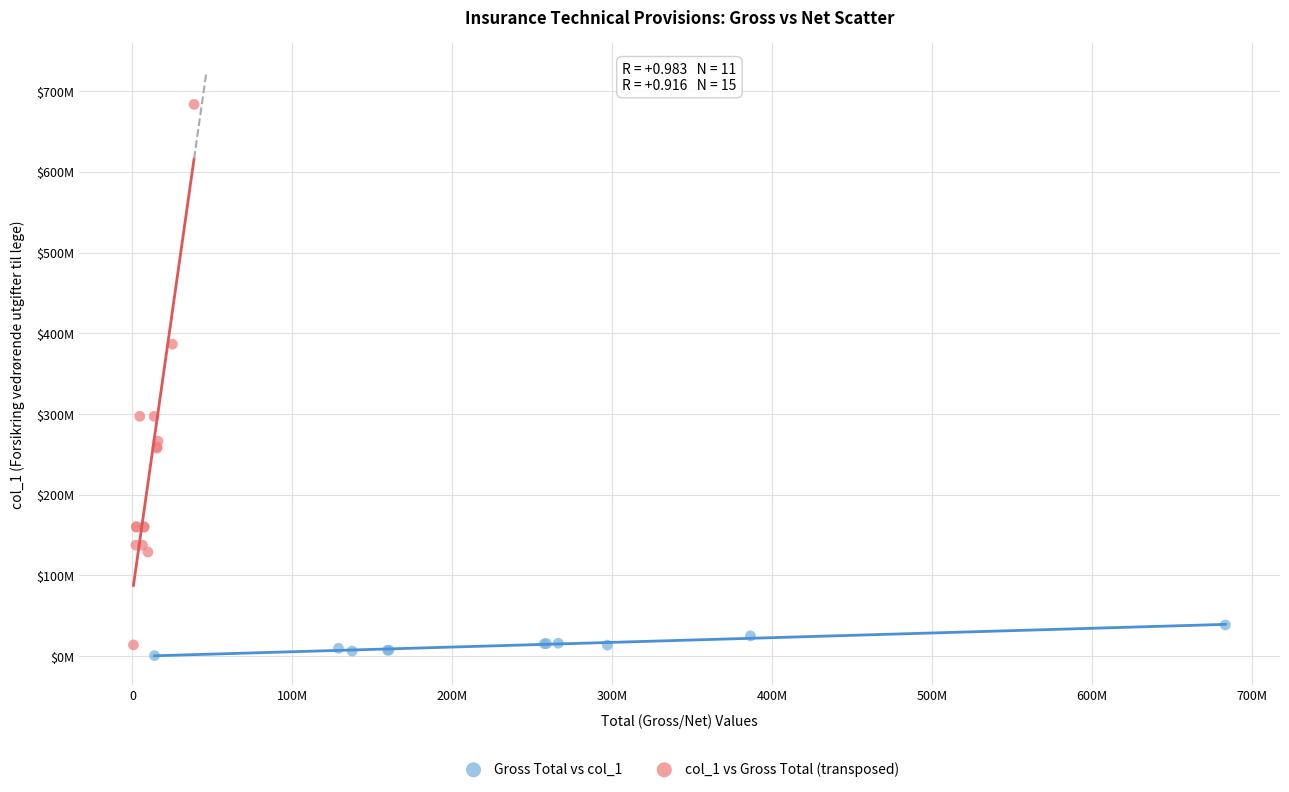

Which series contains the highest Y value?

col_1 vs Gross Total (transposed)